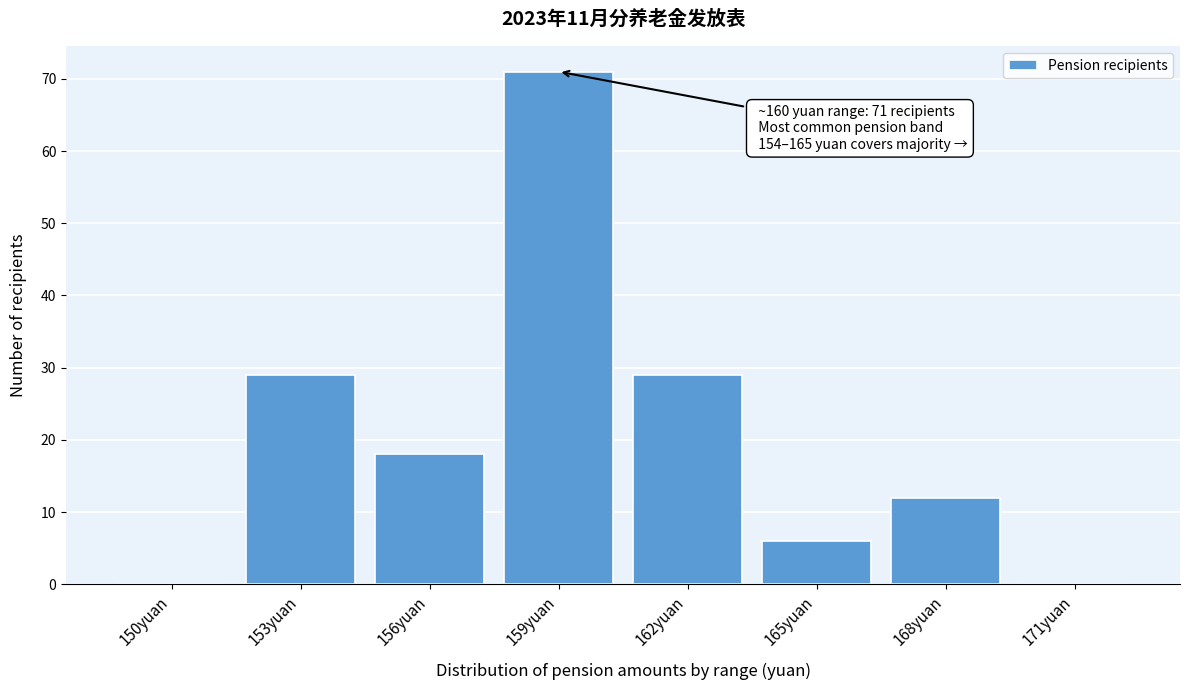

Reading left to right, what are all the values shown in this chart?

150yuan=0	153yuan=29	156yuan=18	159yuan=71	162yuan=29	165yuan=6	168yuan=12	171yuan=0